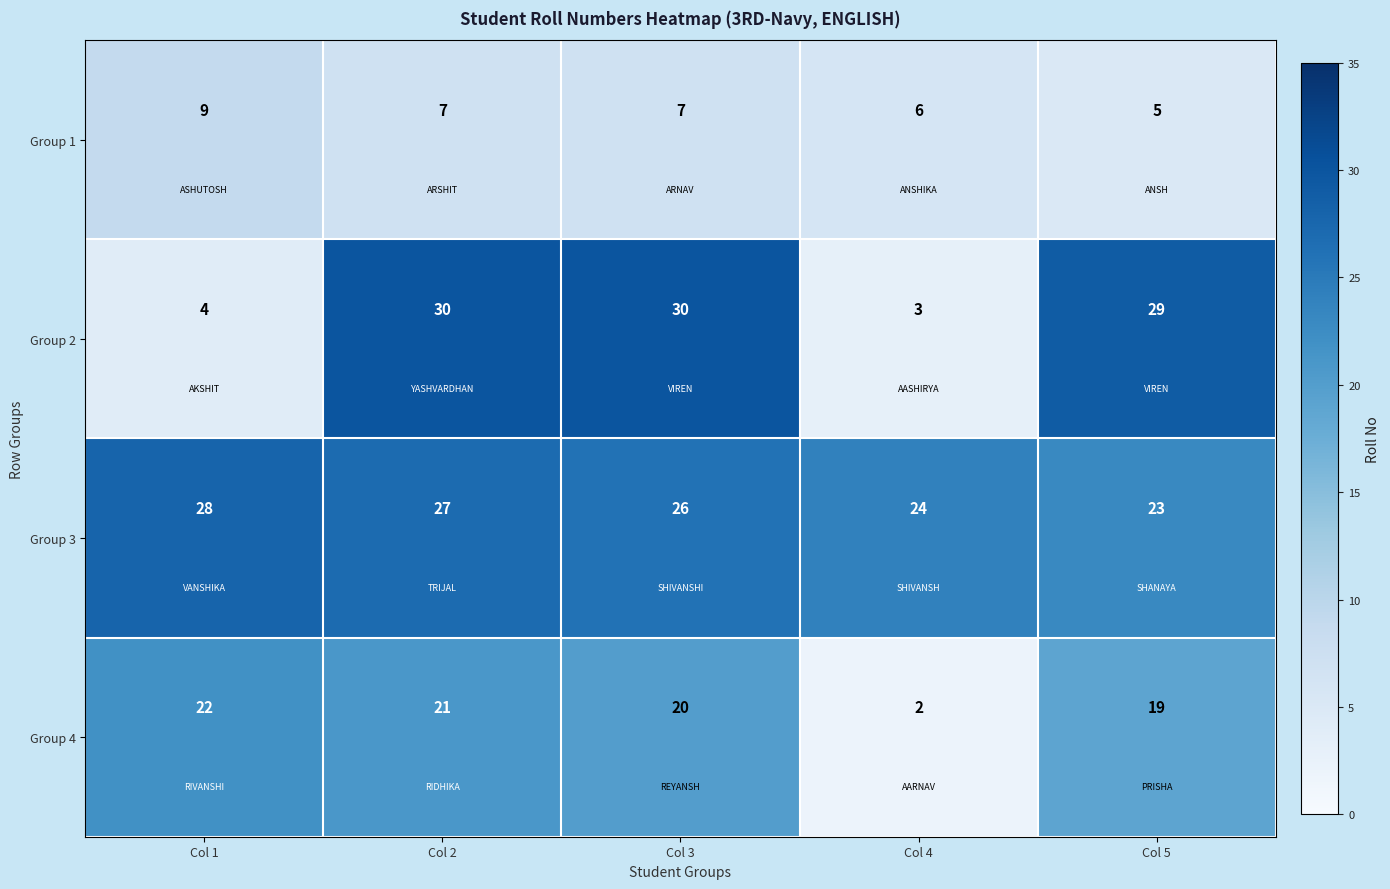

Between Col 2 and Col 5, which series saw the biggest shift?

Group 3